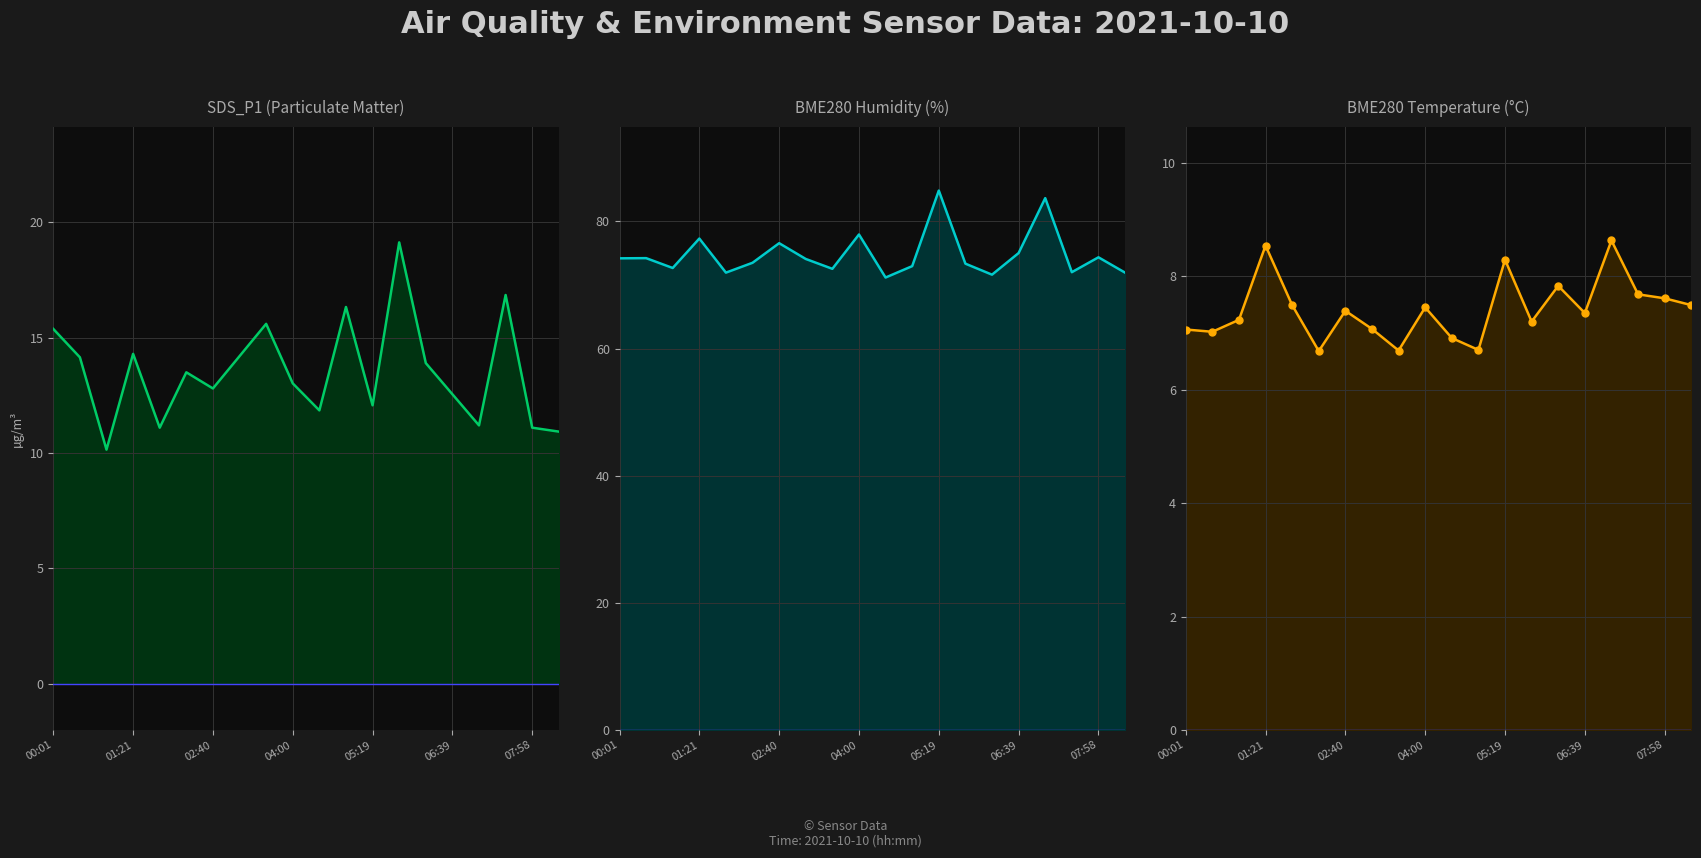

Reading right to left, what are all the values shown in this chart?

SDS_P1_line: 10.9	11.1	16.9	11.2	12.6	13.9	19.1	12.1	16.3	11.8	13.0	15.6	14.2	12.8	13.5	11.1	14.3	10.2	14.2	15.4
BME280_humidity_line: 72.0	74.4	72.0	83.7	75.0	71.6	73.4	84.9	73.0	71.2	78.0	72.5	74.1	76.6	73.5	72.0	77.3	72.7	74.2	74.2
BME280_temperature_line: 7.5	7.6	7.7	8.6	7.3	7.8	7.2	8.3	6.7	6.9	7.5	6.7	7.1	7.4	6.7	7.5	8.5	7.2	7.0	7.1